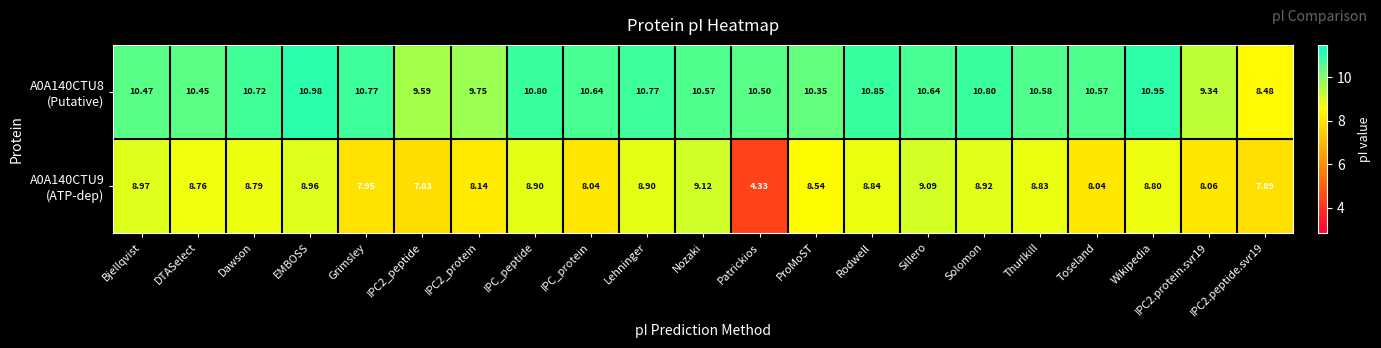

At which category is the sum across all series the highest?

EMBOSS